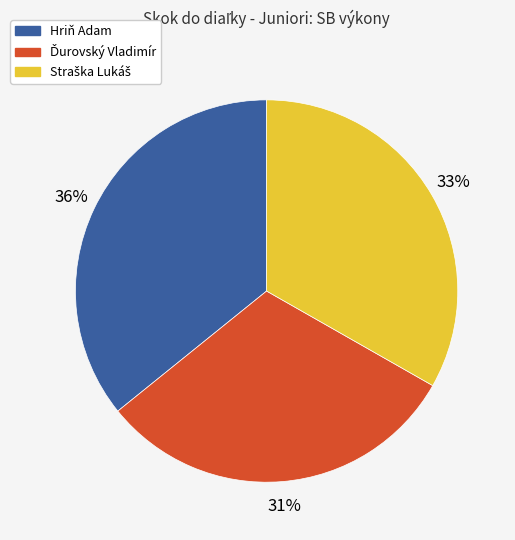

How many segments does this pie chart have?

3